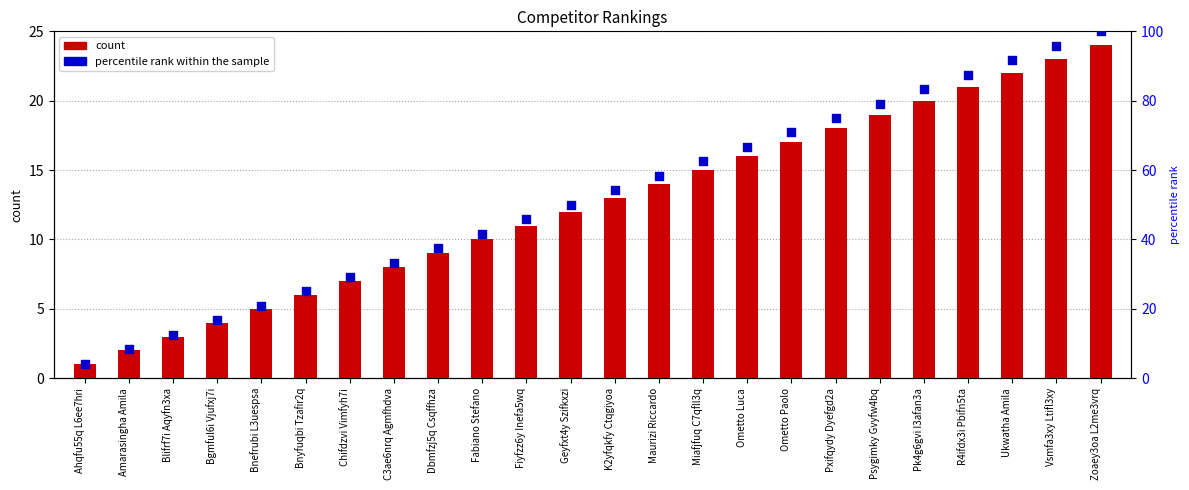

At which category is the sum across all series the highest?

Zoaey3oa L2me3vrq